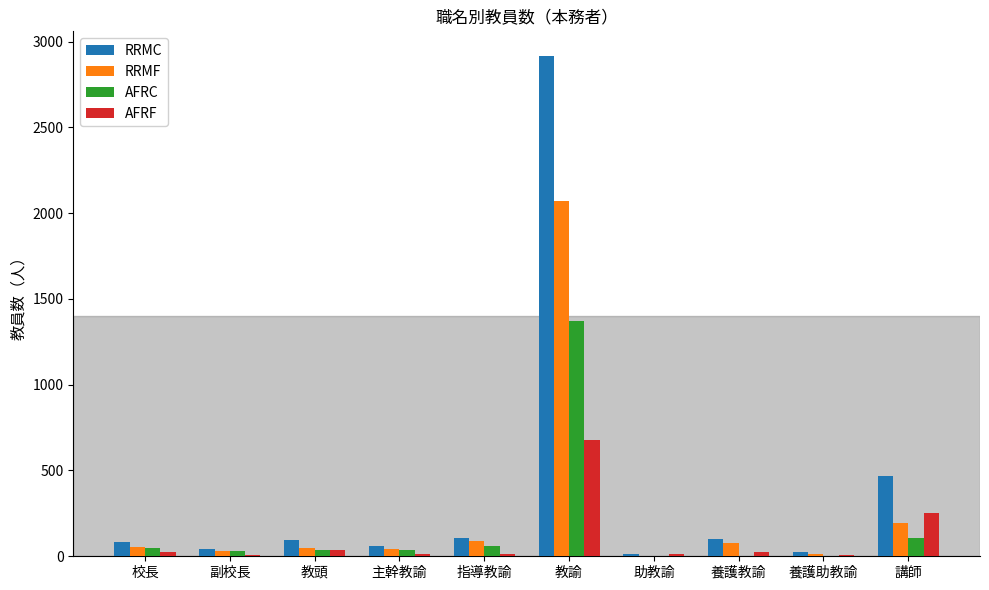

At which label does AFRF reach its peak?

教諭